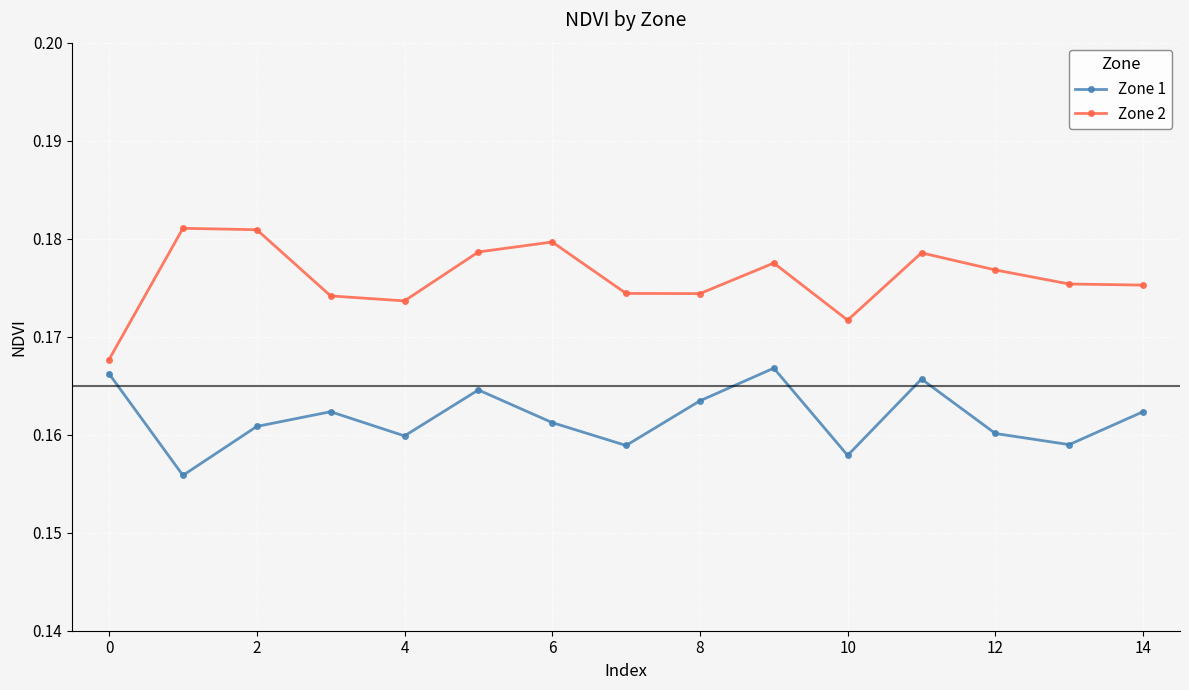

At how many categories does at least one series exceed 0?

15